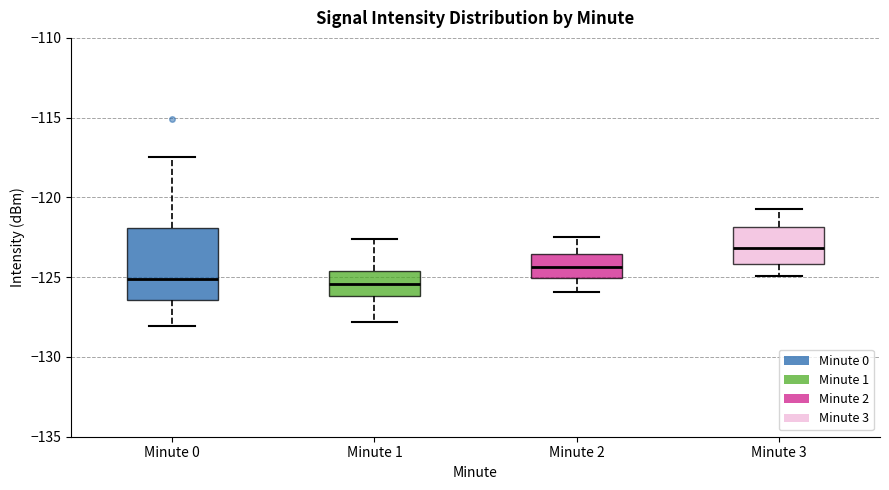

Reading left to right, read every box against the y-axis: the position of its median line, the range the box covers, and the ends of its whiskers. The values are not printed on the chart, so give them approximately, as read against the axis.

Minute 0: median -125.0, box -126.5 to -122.0, whiskers -128.0 to -117.5
Minute 1: median -125.5, box -126.0 to -124.5, whiskers -128.0 to -122.5
Minute 2: median -124.5, box -125.0 to -123.5, whiskers -126.0 to -122.5
Minute 3: median -123.0, box -124.0 to -122.0, whiskers -125.0 to -120.5